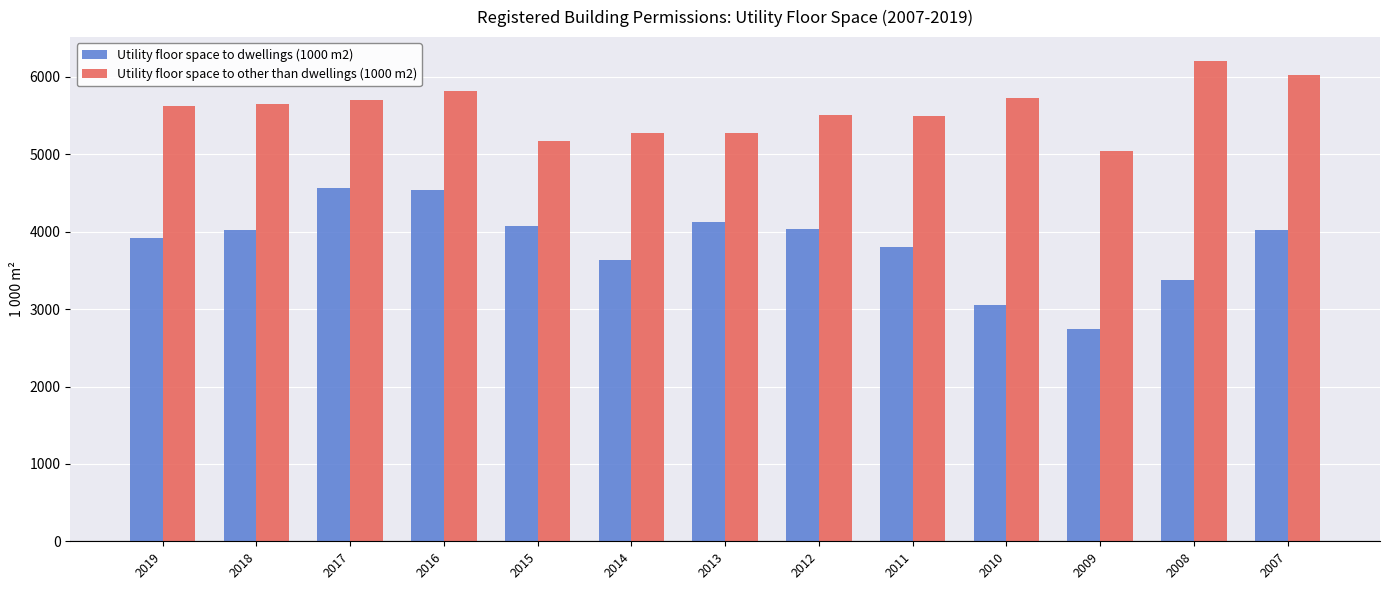

Which series has the largest range (max minus min)?

Utility floor space to dwellings (1000 m2)